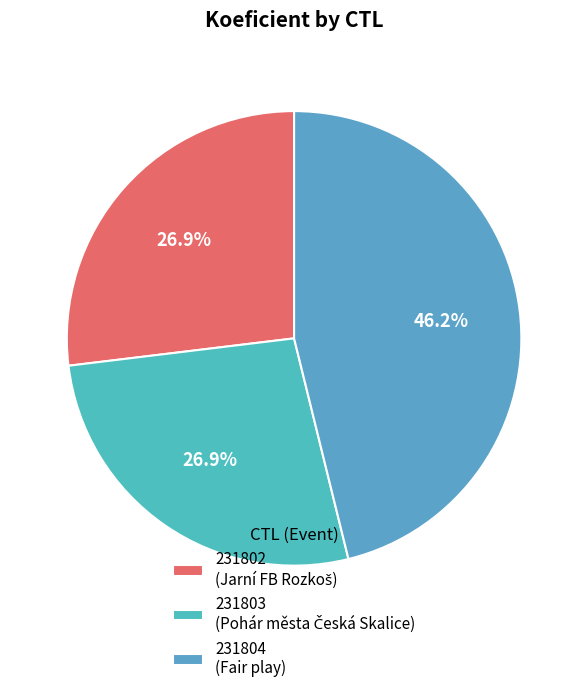

Approximately how many times larger is the value at 231804 compared to 231803?

1.7